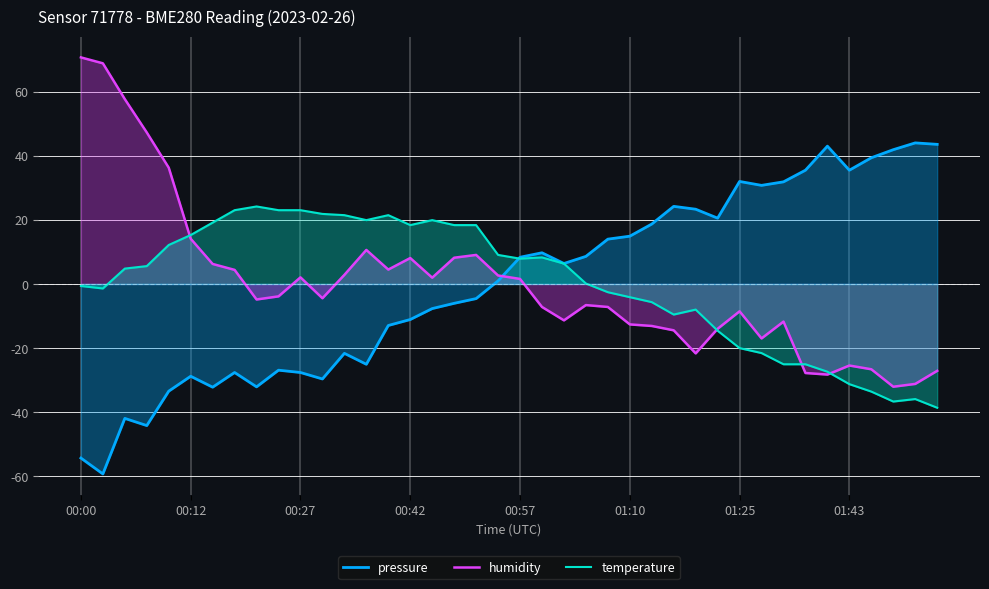

Rank the series by their maximum value, from lowest to highest.

temperature, pressure, humidity